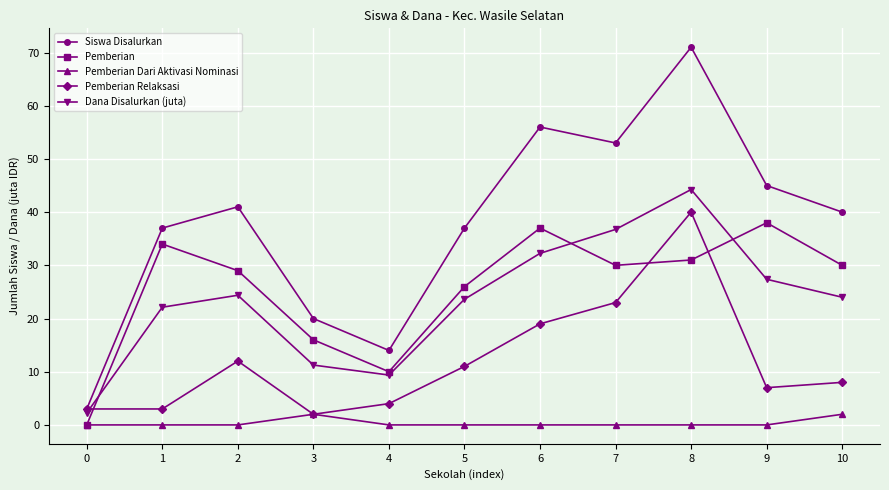

True or false: Pemberian has a value of 61.0 at 6.

False